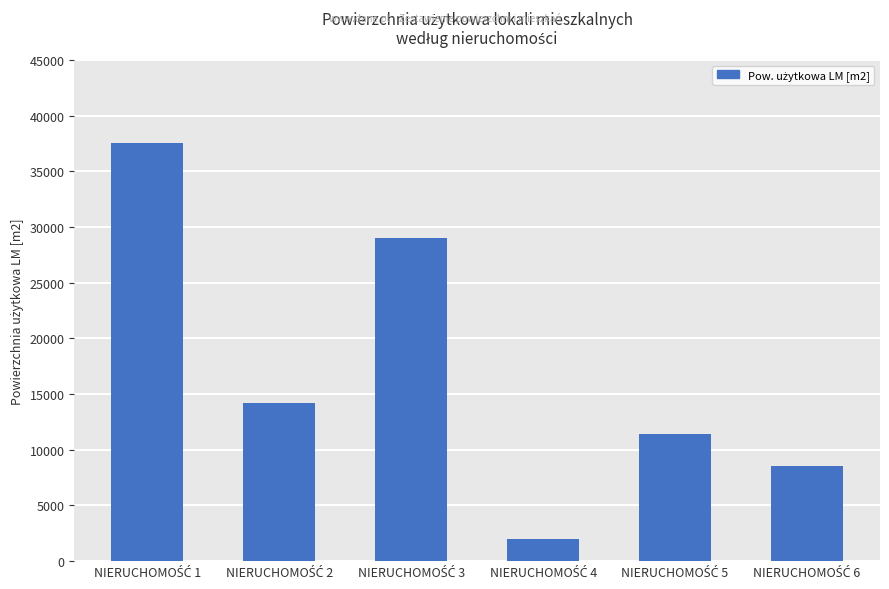

What is the value of the 6th bar from the left?

8500.0